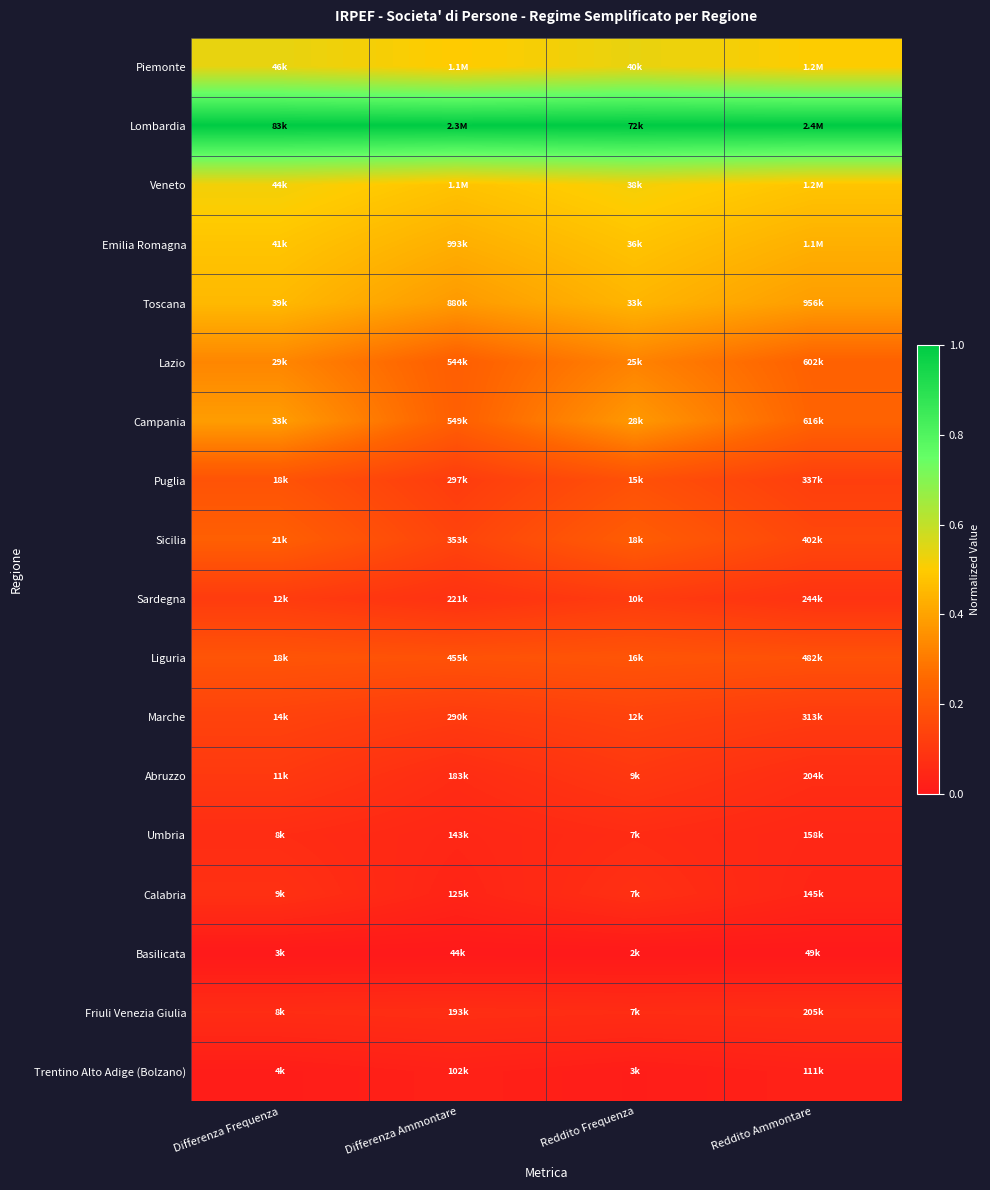

Which has a higher value, Differenza Ammontare or Differenza Frequenza?

Differenza Frequenza